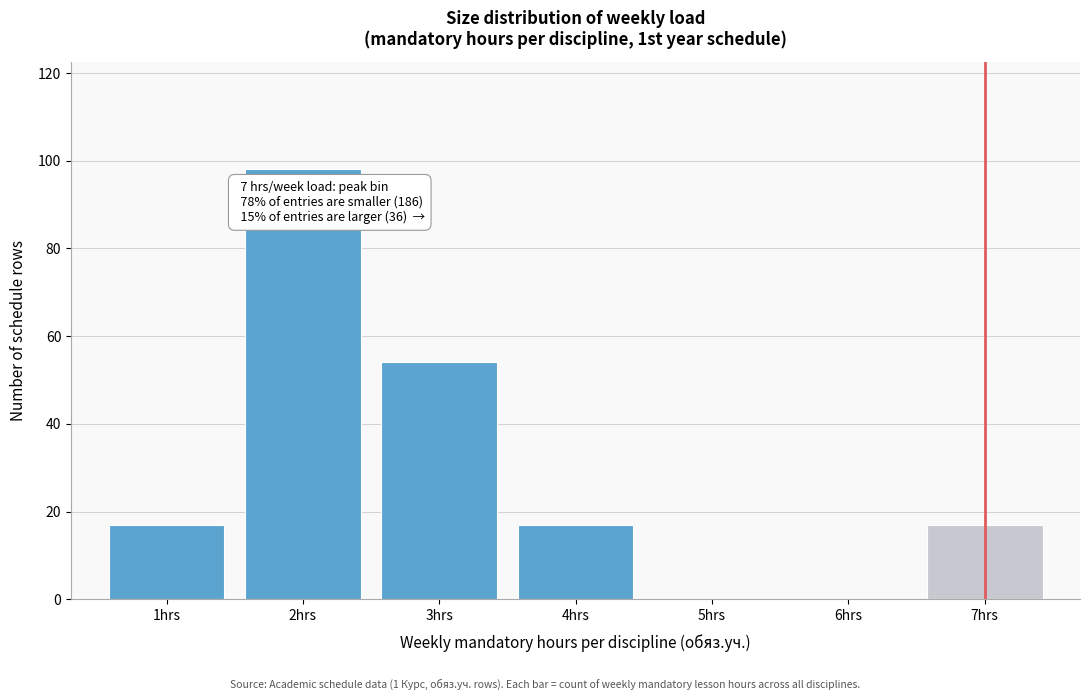

Over which range of the x-axis is the bar tallest?

1.5 to 2.5